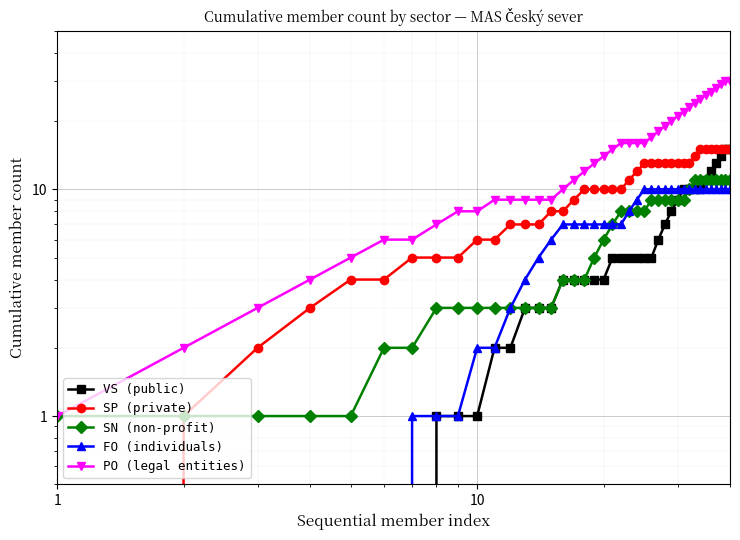

True or false: FO (individuals) and SP (private) intersect in this chart.

False